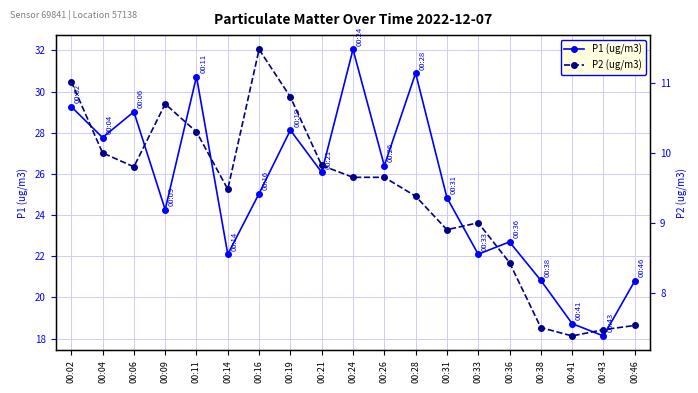

True or false: P1 (ug/m3) and P2 (ug/m3) intersect in this chart.

False